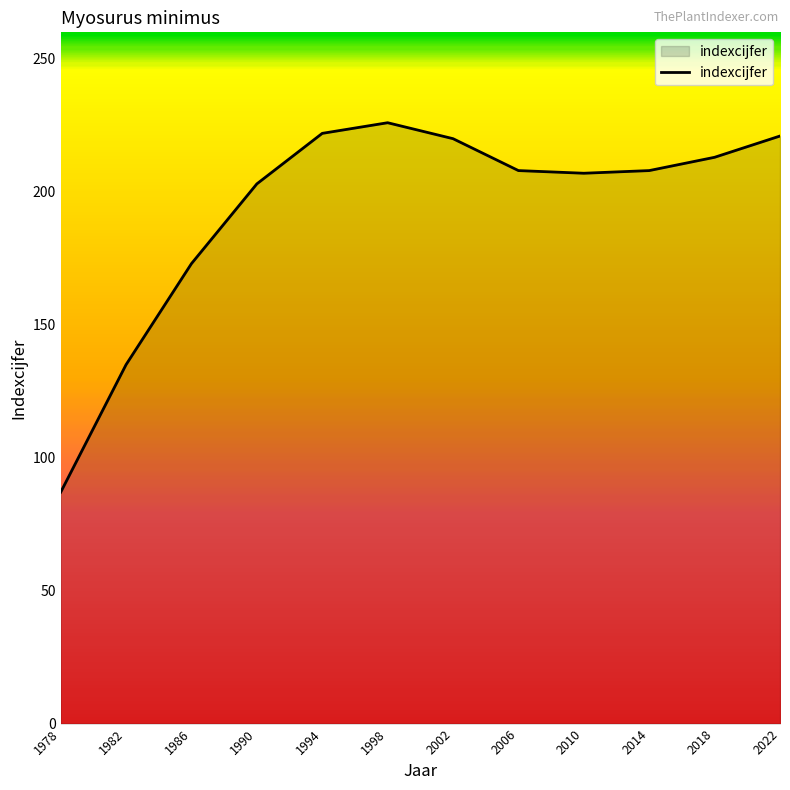

Approximately how many times larger is the value at 1990 compared to 2022?

0.9